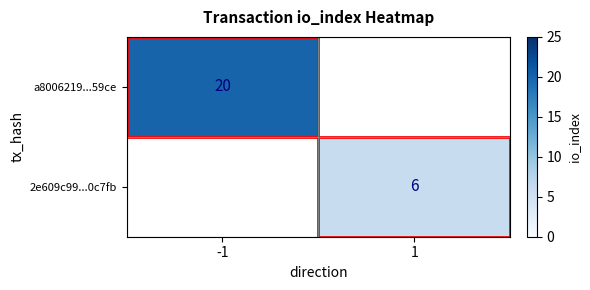

The value of 2e609c99...0c7fb at 1 is 6. True or false?

True